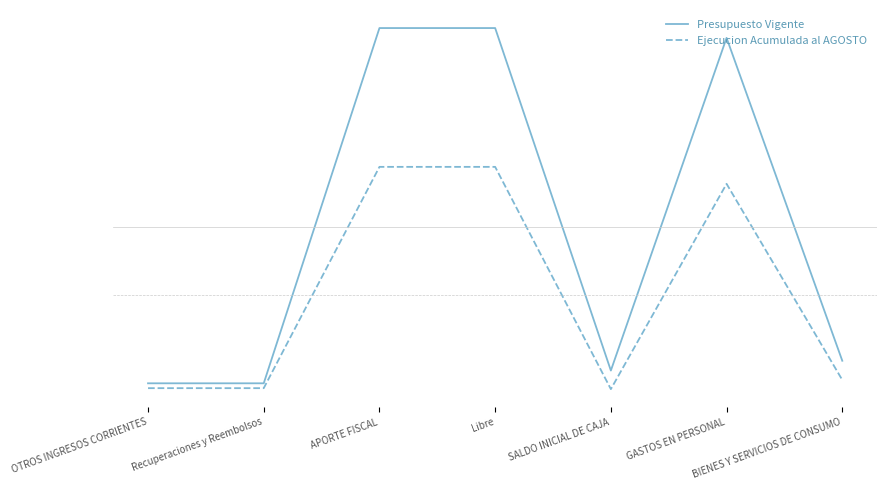

Between Recuperaciones y Reembolsos and Libre, which series saw the biggest shift?

Presupuesto Vigente